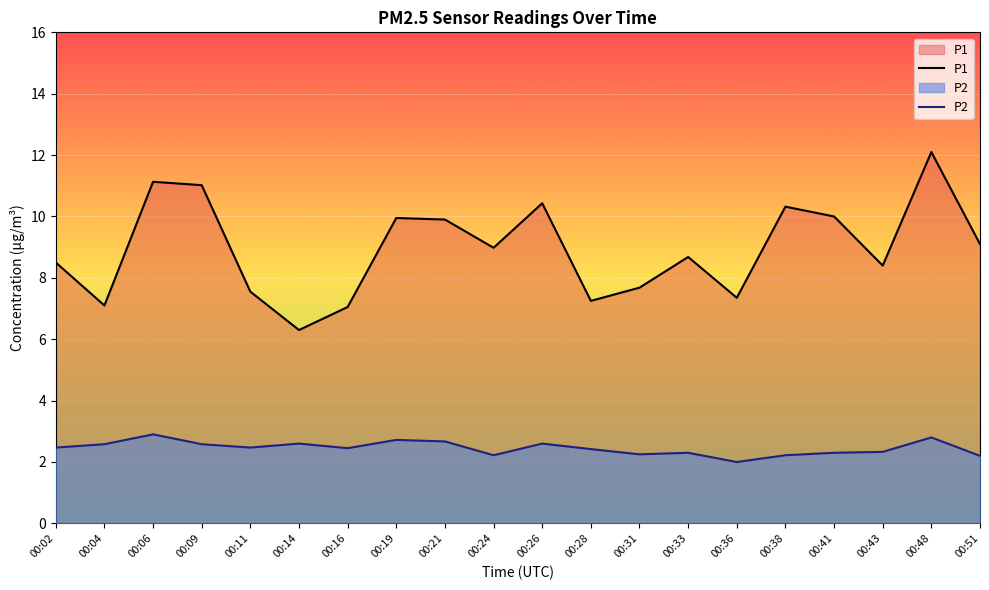

What is the difference between the maximum and minimum values in the P2 series?

0.9